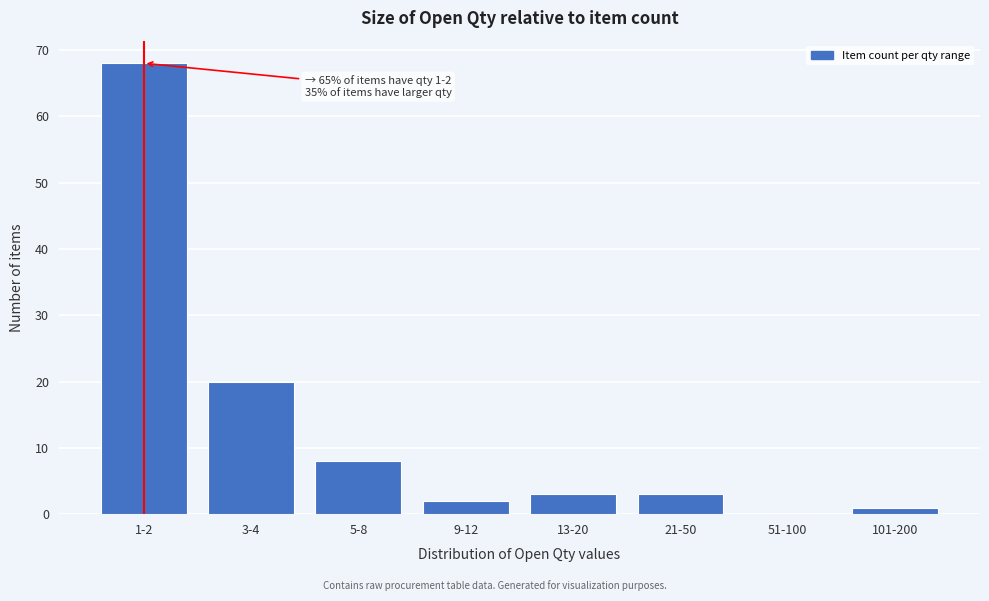

Reading left to right, list all the values displayed in this chart.

1-2=68	3-4=20	5-8=8	9-12=2	13-20=3	21-50=3	51-100=0	101-200=1